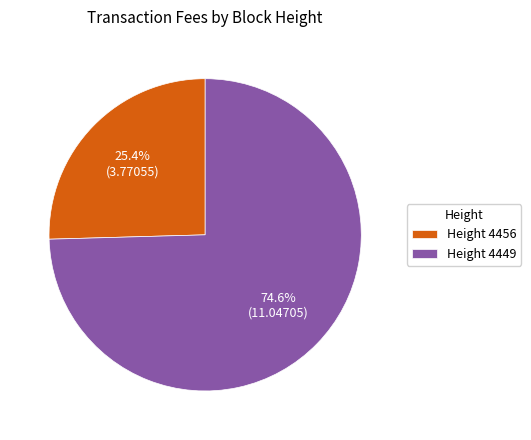

Which category has the biggest portion of the pie?

Height 4449